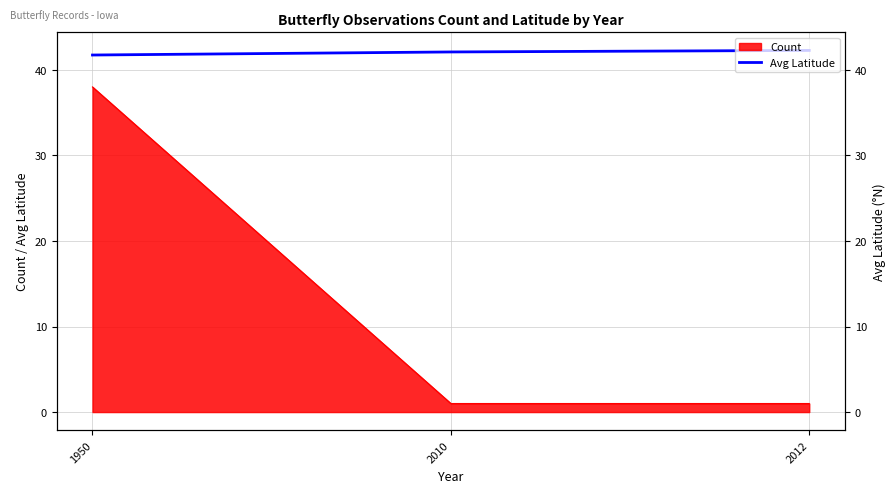

Approximately how many times larger is the value at 2012 compared to 2010?

1.0